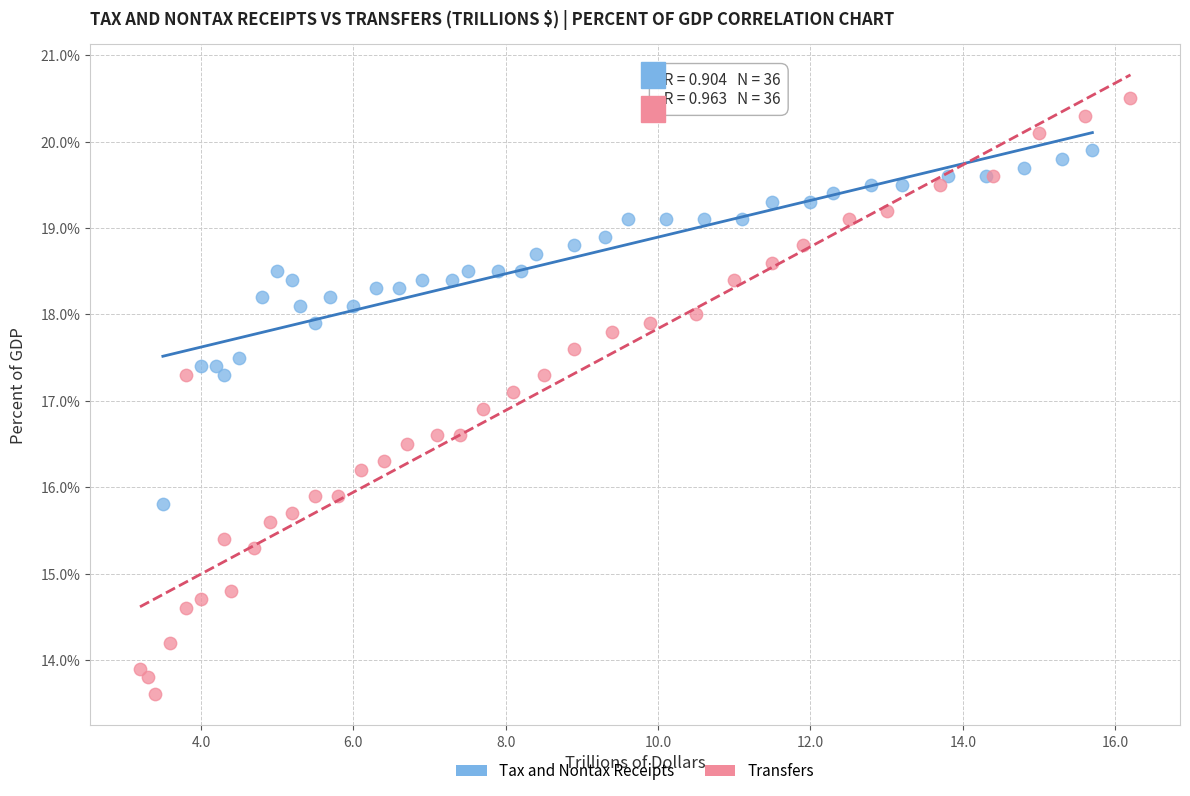

Which series reaches the minimum Y coordinate?

Transfers